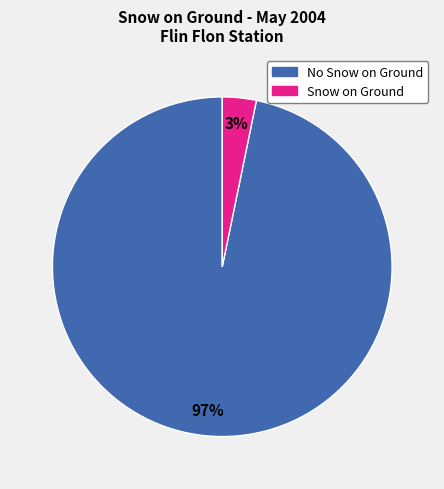

To the nearest percent, what is the difference between the largest and smallest slice percentages?

94%